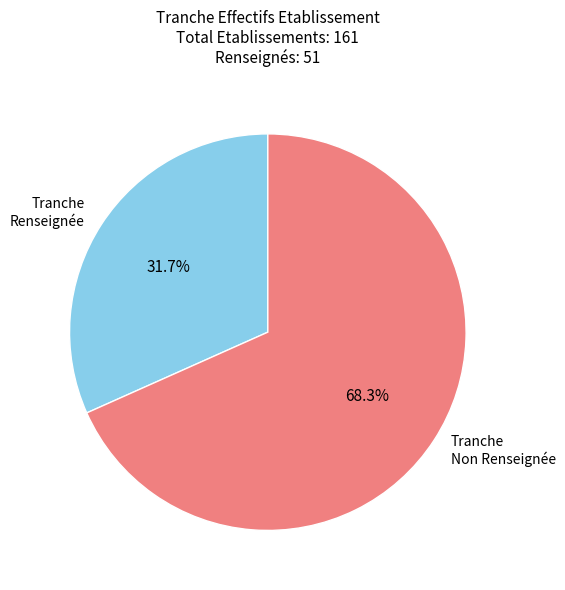

How many slices are in this pie chart?

2